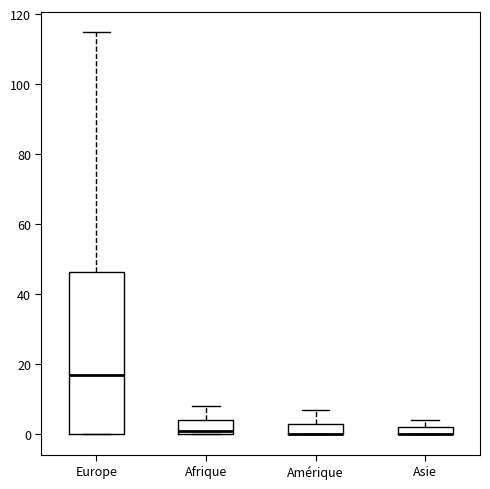

Where is the upper edge of the box for Afrique on the y-axis? The values are not printed on the chart, so give them approximately, as read against the axis.

4